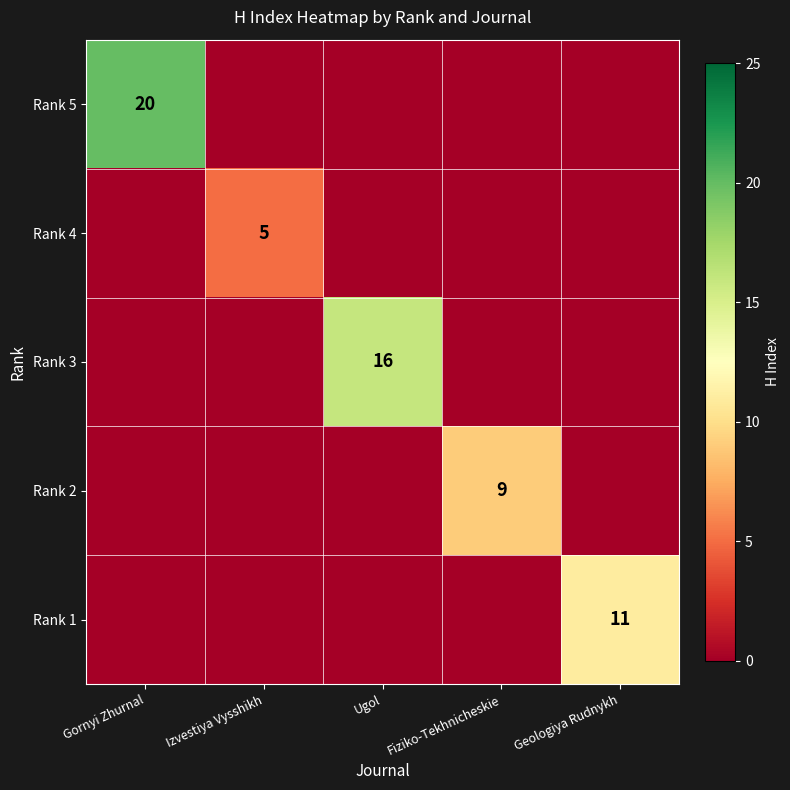

What is the difference between the highest and lowest values at Ugol?

16